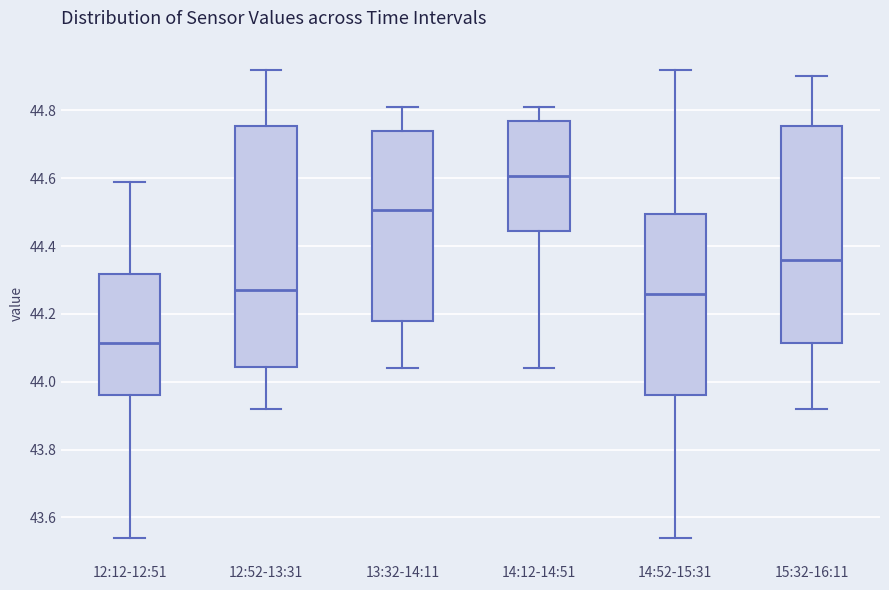

Which box has the highest median line?

14:12-14:51